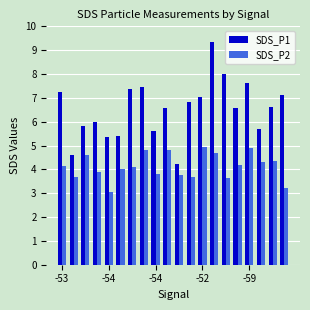

Rank the series by their maximum value, from lowest to highest.

SDS_P2, SDS_P1